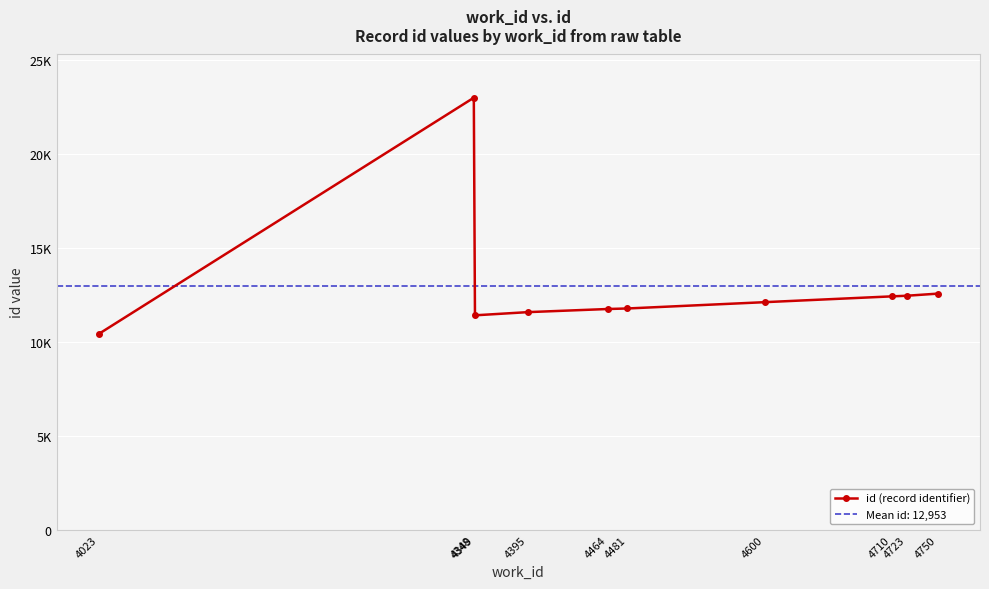

Is this an area chart (filled region under the line)?

No